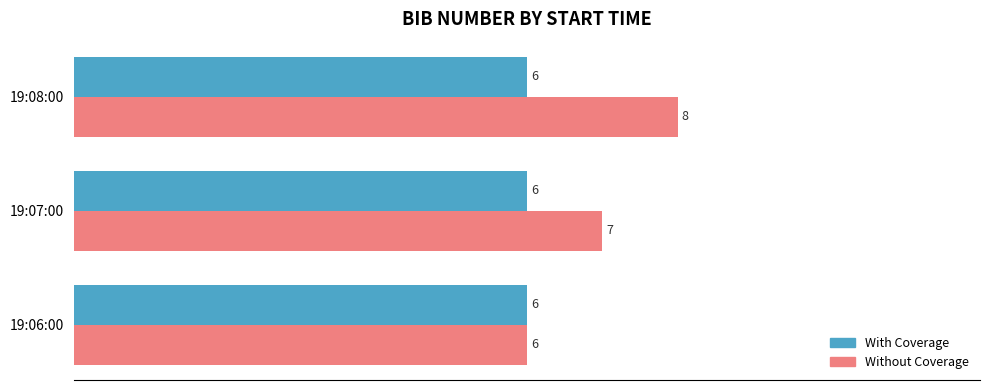

List the series in order of their peak value, lowest first.

With Coverage, Without Coverage